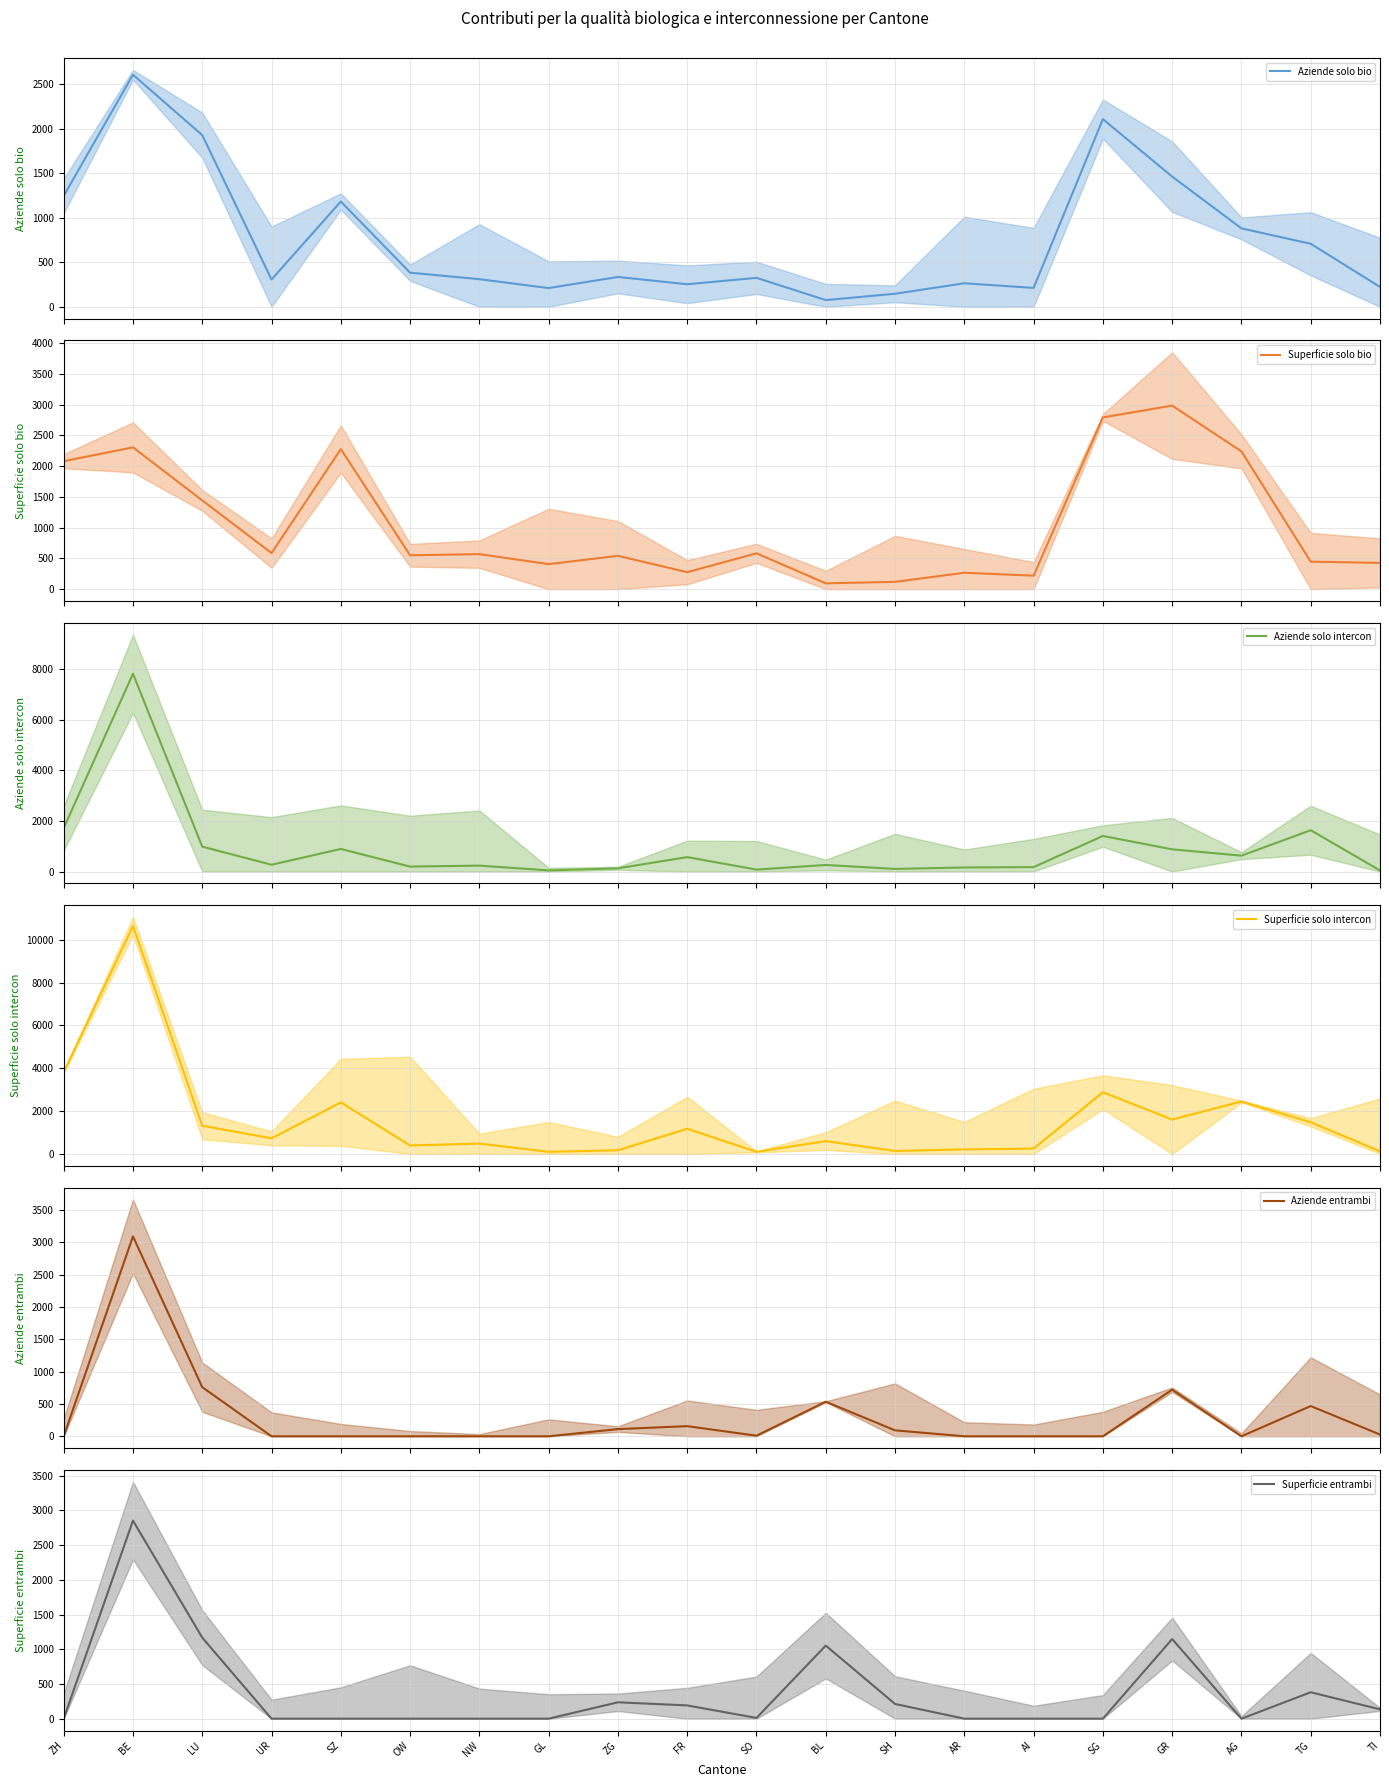

Reading right to left, transcribe all the data shown in this chart.

Aziende solo bio: 223.0	708.0	881.0	1463.0	2109.0	212.0	264.0	146.0	75.0	325.0	253.0	335.0	210.0	310.0	383.0	1183.0	306.0	1929.0	2608.0	1246.0
Superficie solo bio: 427.1	446.3	2238.9	2984.2	2791.7	219.1	266.2	118.5	94.7	582.5	275.7	541.6	406.4	569.2	550.7	2276.6	586.9	1442.6	2304.8	2080.3
Aziende solo intercon: 44.0	1632.0	626.0	877.0	1404.0	175.0	160.0	103.0	259.0	76.0	569.0	126.0	45.0	233.0	195.0	891.0	268.0	983.0	7812.0	1711.0
Superficie solo intercon: 120.7	1477.5	2447.4	1604.9	2880.7	248.1	210.5	137.4	597.3	98.8	1173.0	171.3	98.0	481.4	392.4	2407.6	727.4	1316.9	10644.7	3814.5
Aziende entrambi: 27.0	468.0	0.0	721.0	0.0	0.0	0.0	92.0	535.0	9.0	157.0	111.0	0.0	0.0	0.0	0.0	0.0	760.0	3093.0	0.0
Superficie entrambi: 134.2	380.2	0.0	1146.5	0.0	0.0	0.0	211.9	1052.2	10.6	190.7	235.9	0.0	0.0	0.0	0.0	0.0	1167.1	2851.8	0.0